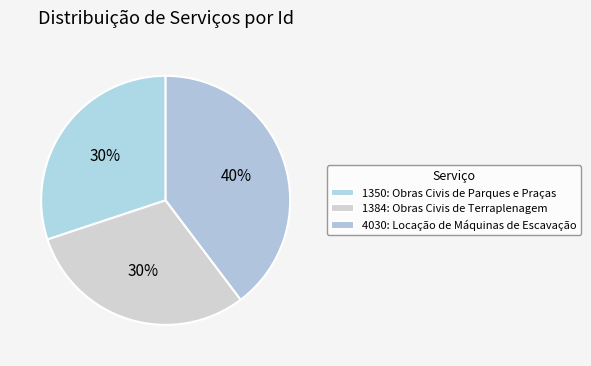

Which category has the smallest portion of the pie?

1350: Obras Civis de Parques e Praças